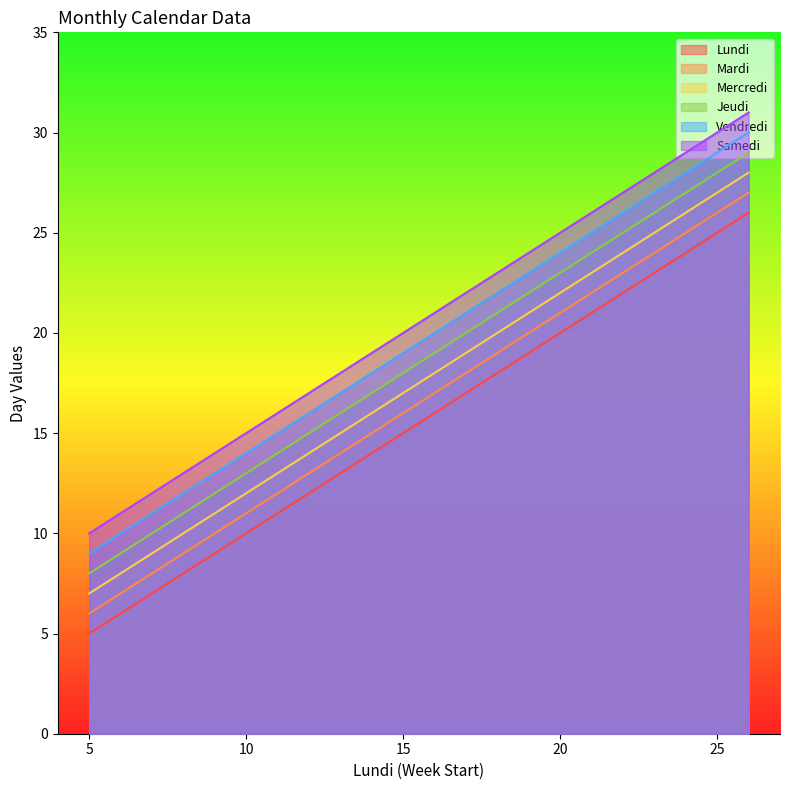

How many lines are shown in the chart?

6